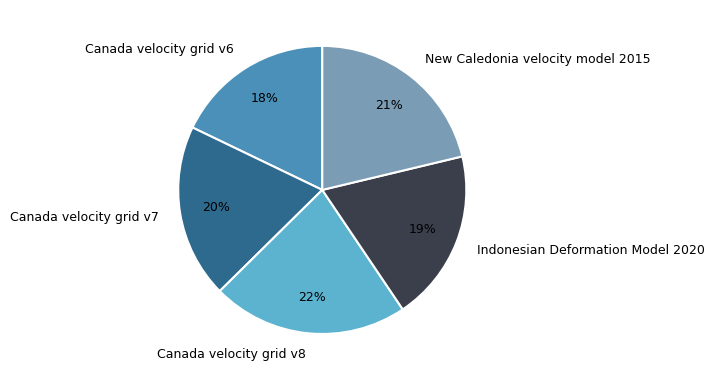

True or false: Canada velocity grid v7 accounts for 20% of the total.

True